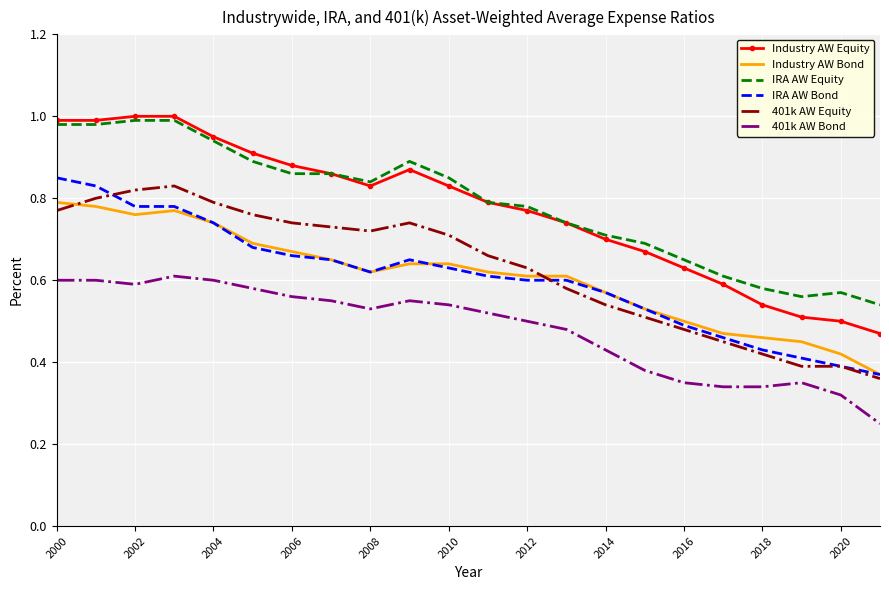

Which series has the widest spread of values?

Industry AW Equity